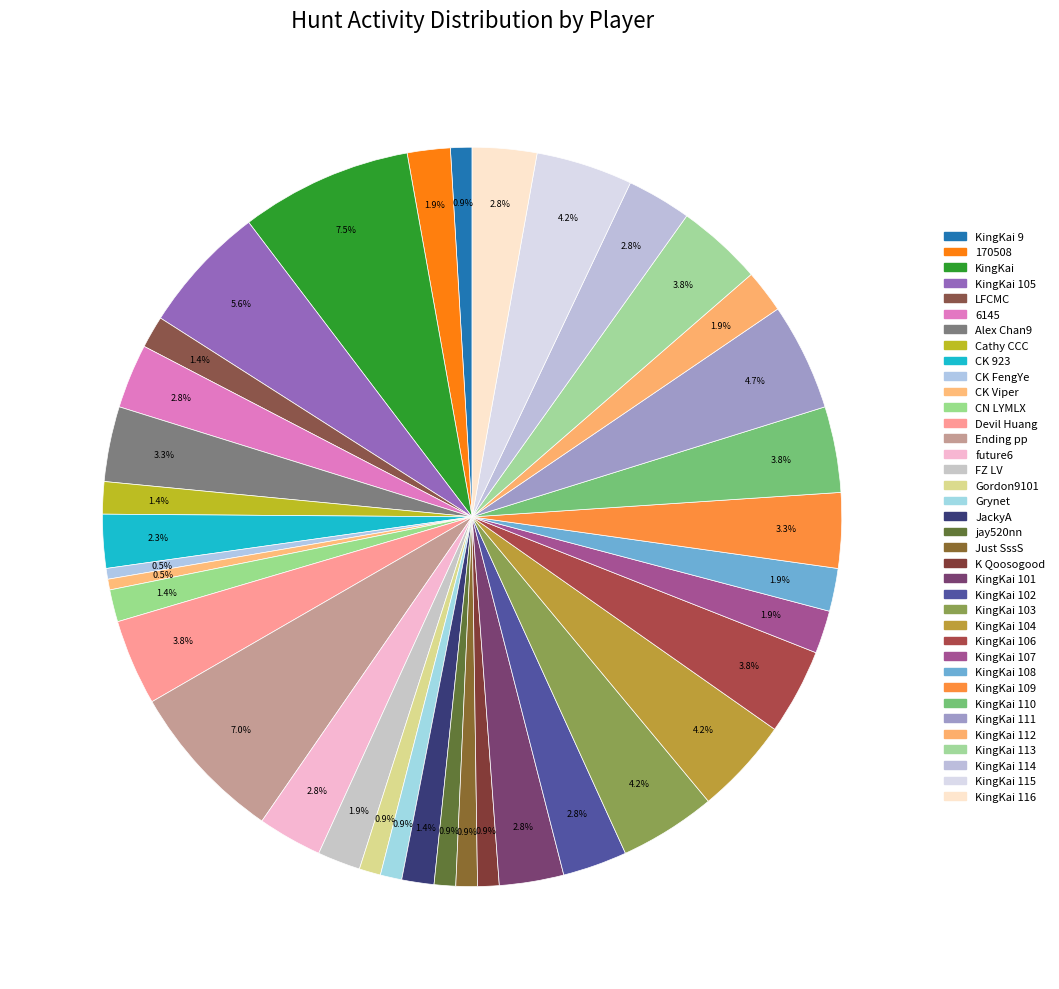

How many segments does this pie chart have?

37